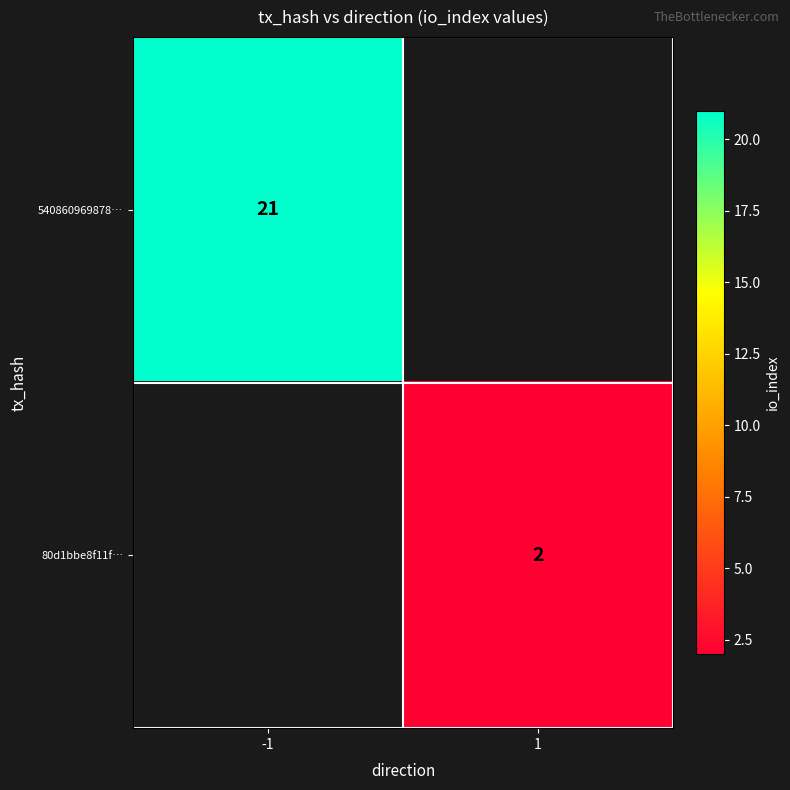

The value of 80d1bbe8f11f… at 1 is 1. True or false?

False